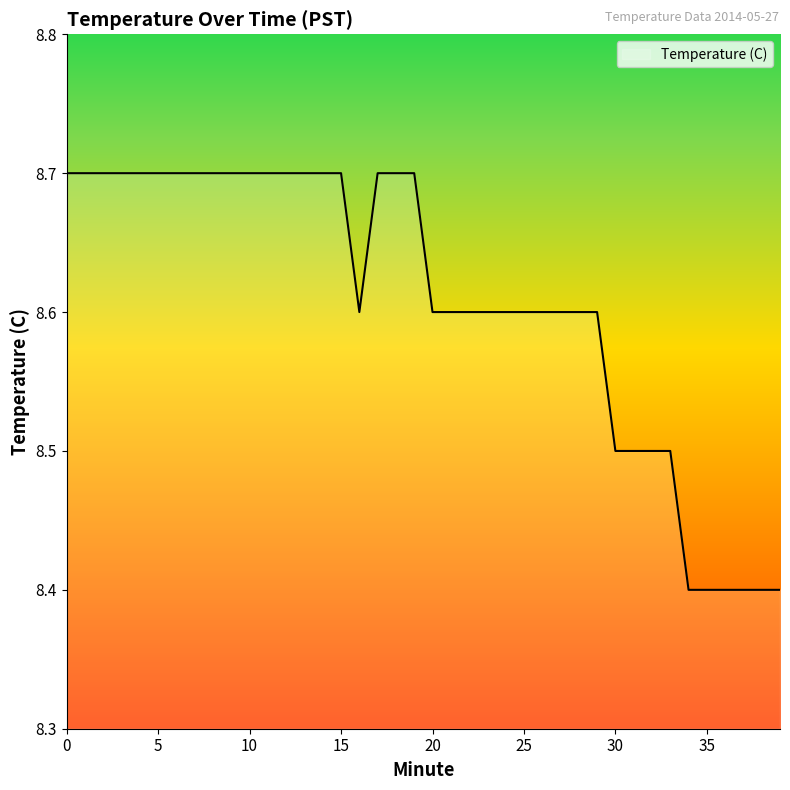

What is the maximum value shown in the chart?

8.7